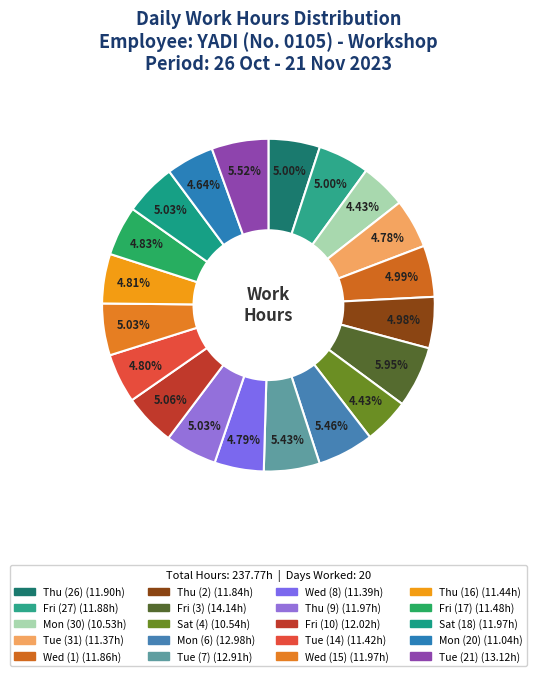

Is it true that Sat (18) is 16% of the pie?

False